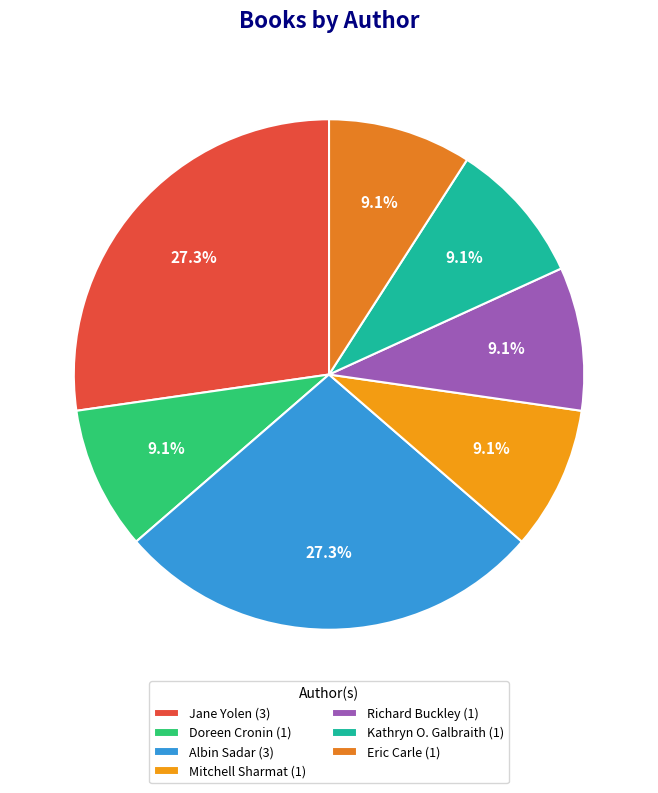

Rank the categories by value from highest to lowest.

Jane Yolen, Albin Sadar, Doreen Cronin, Mitchell Sharmat, Richard Buckley, Kathryn O. Galbraith, Eric Carle